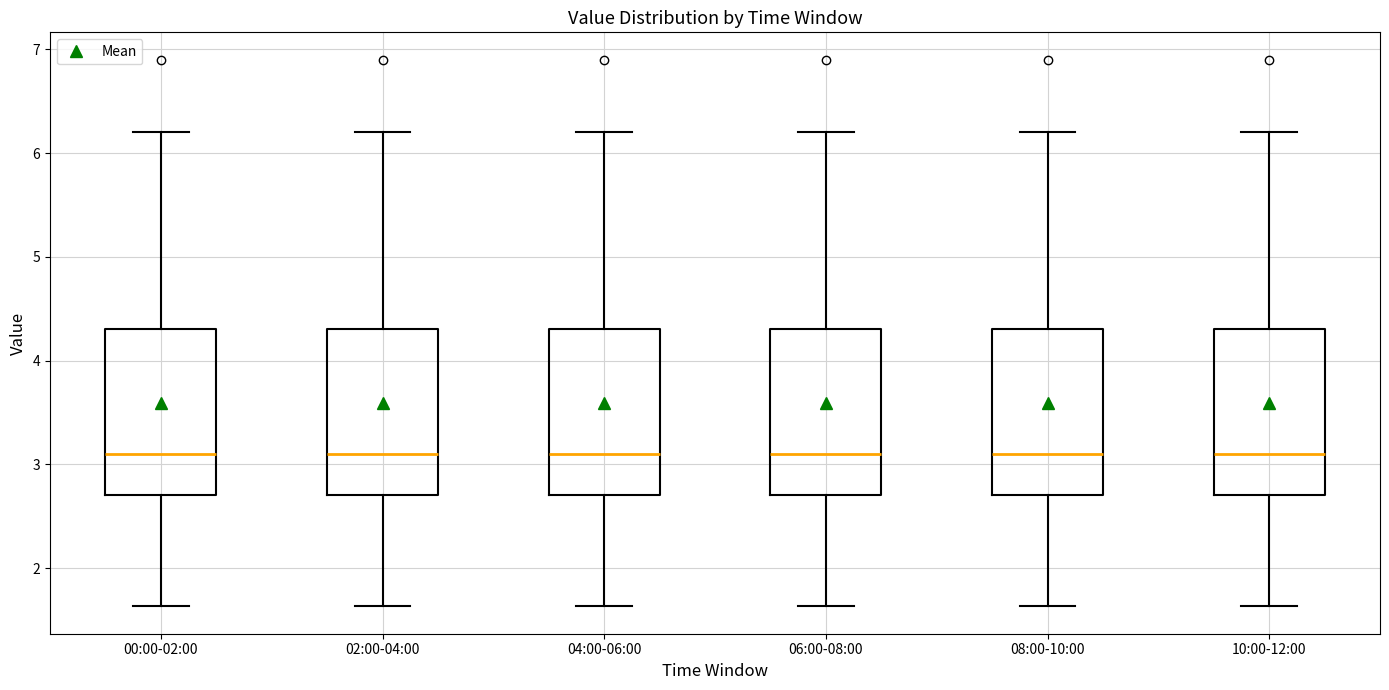

Where does the lower whisker of the box for 10:00-12:00 end on the y-axis? The values are not printed on the chart, so give them approximately, as read against the axis.

1.6